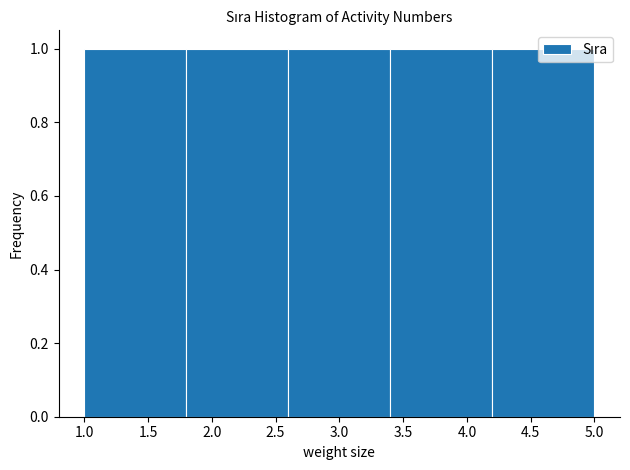

Reading left to right, transcribe this chart: for each bar, give the range it covers on the x-axis and its height. The values are not printed on the chart, so give them approximately, as read against the axis.

1.0 to 1.8: 1
1.8 to 2.6: 1
2.6 to 3.4: 1
3.4 to 4.2: 1
4.2 to 5.0: 1